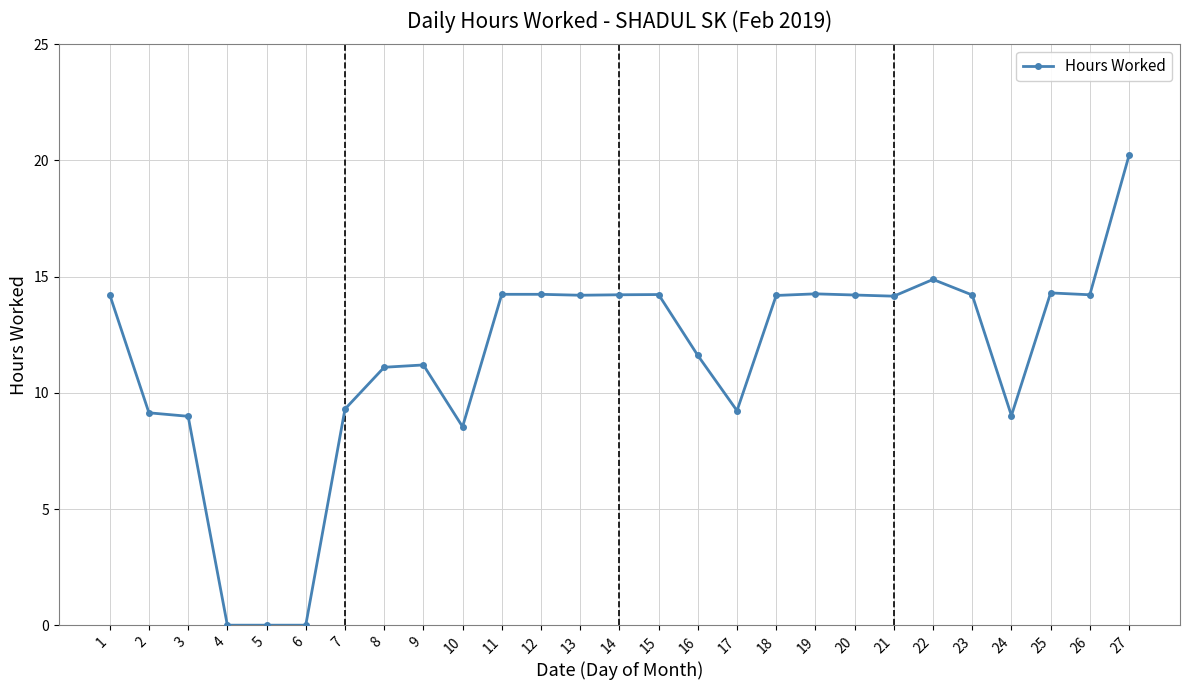

How many values are below 14?

12